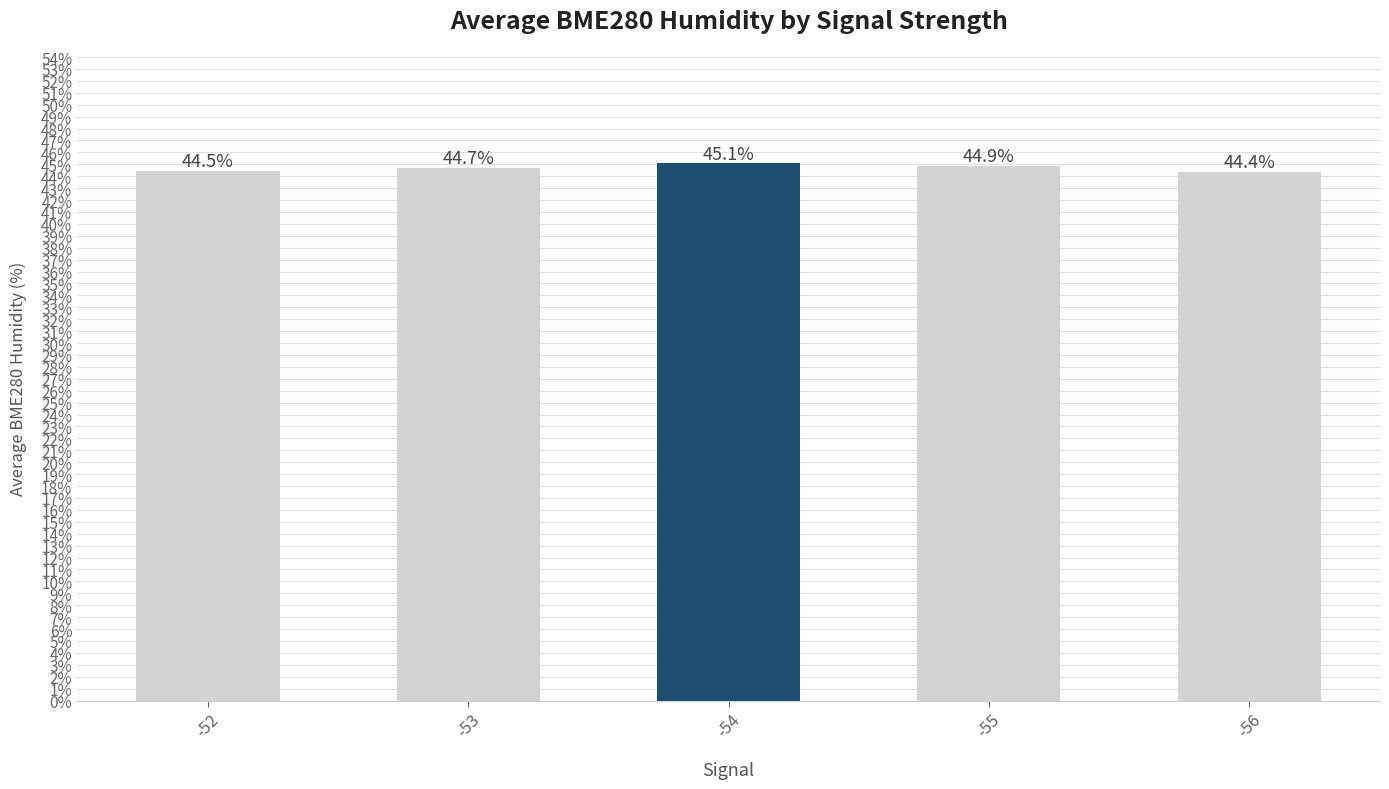

Reading left to right, what are all the values shown in this chart?

44.5	44.7	45.1	44.9	44.4